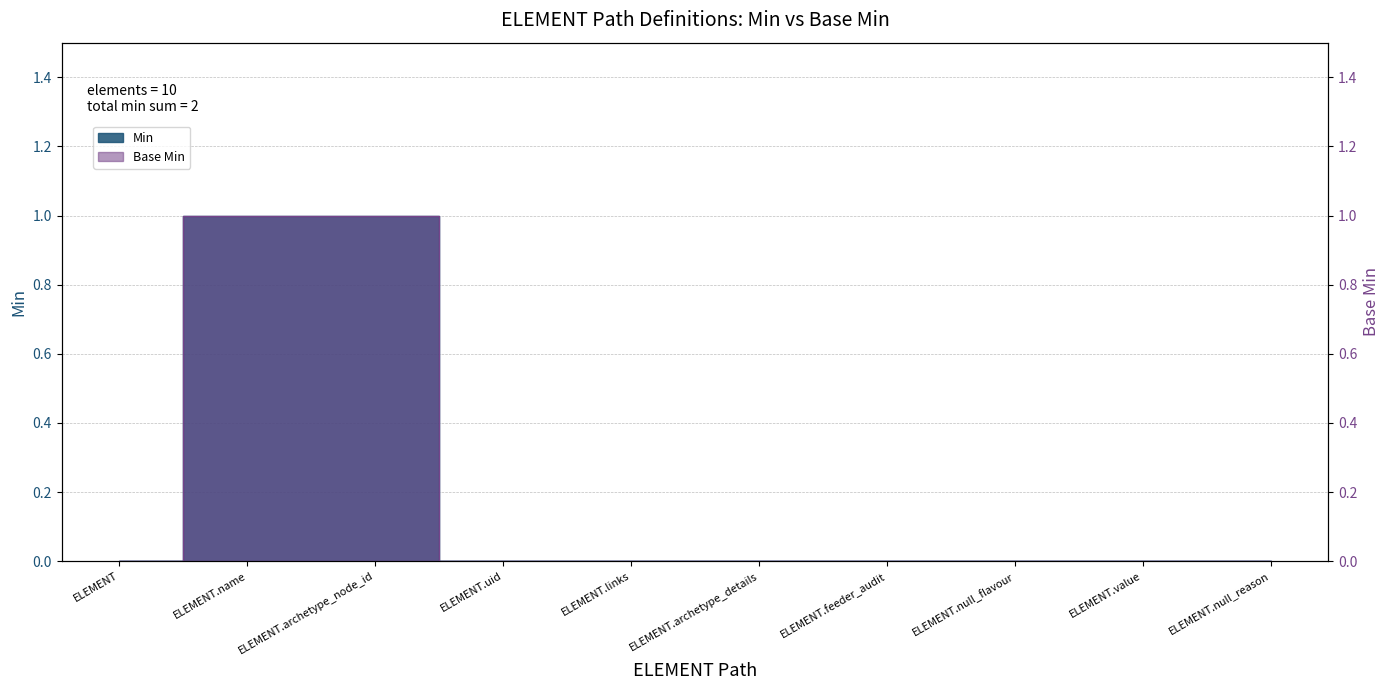

True or false: Base Min and Min cross at least once.

False